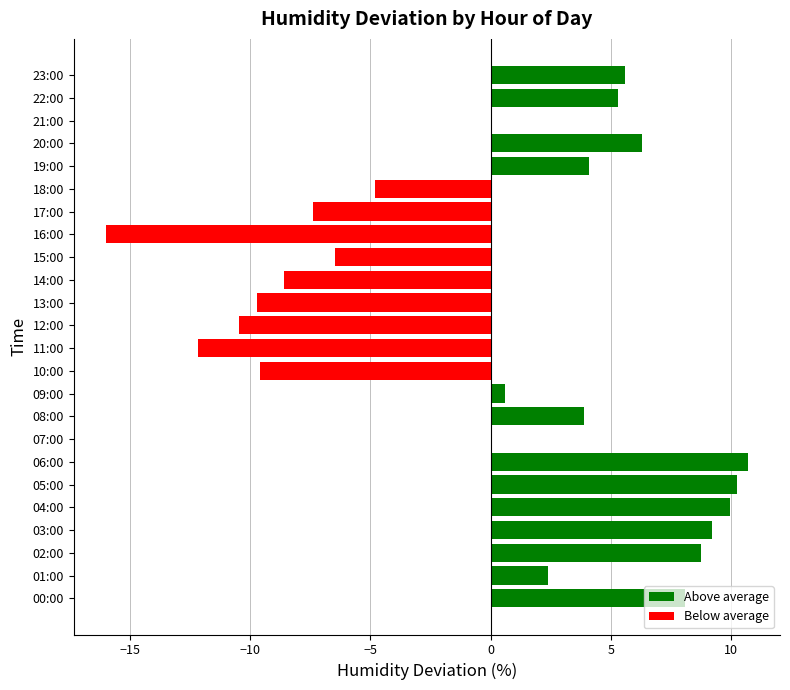

Between 09:00 and 16:00, which is larger?

09:00